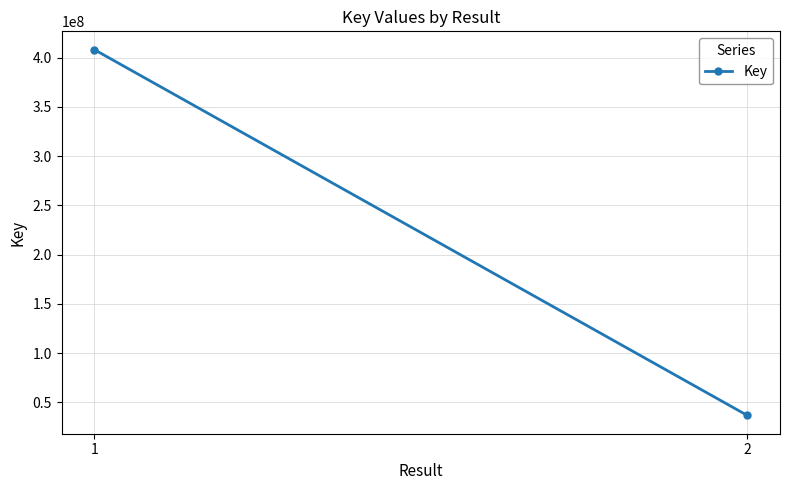

What value does the data have at 1, to the nearest 50?

408253900